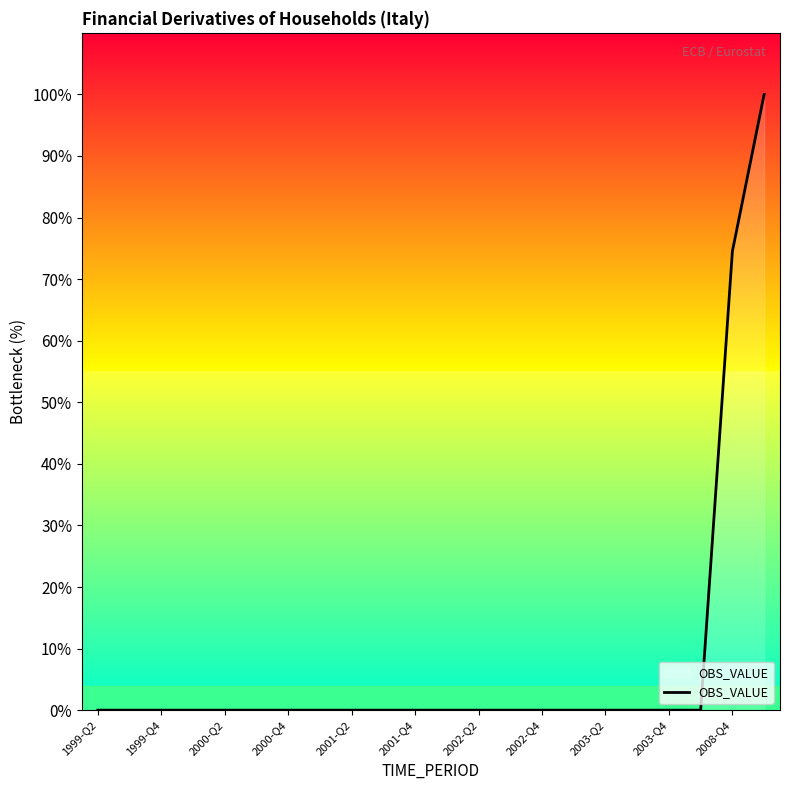

What is the greatest value displayed?

100.0